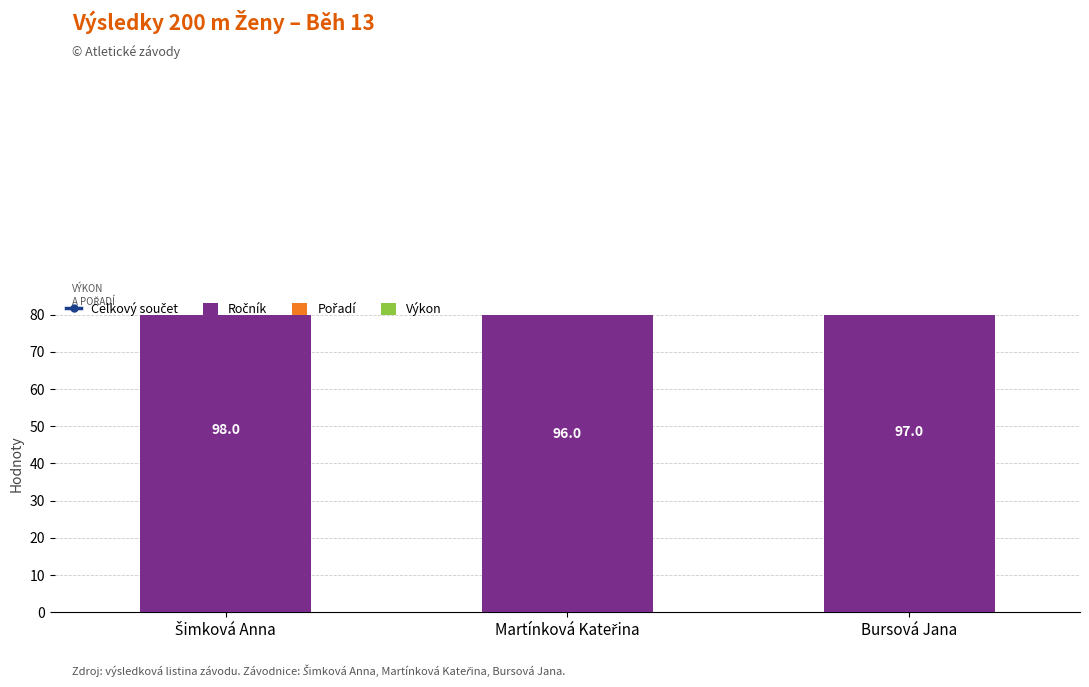

How many series are shown in this chart?

4